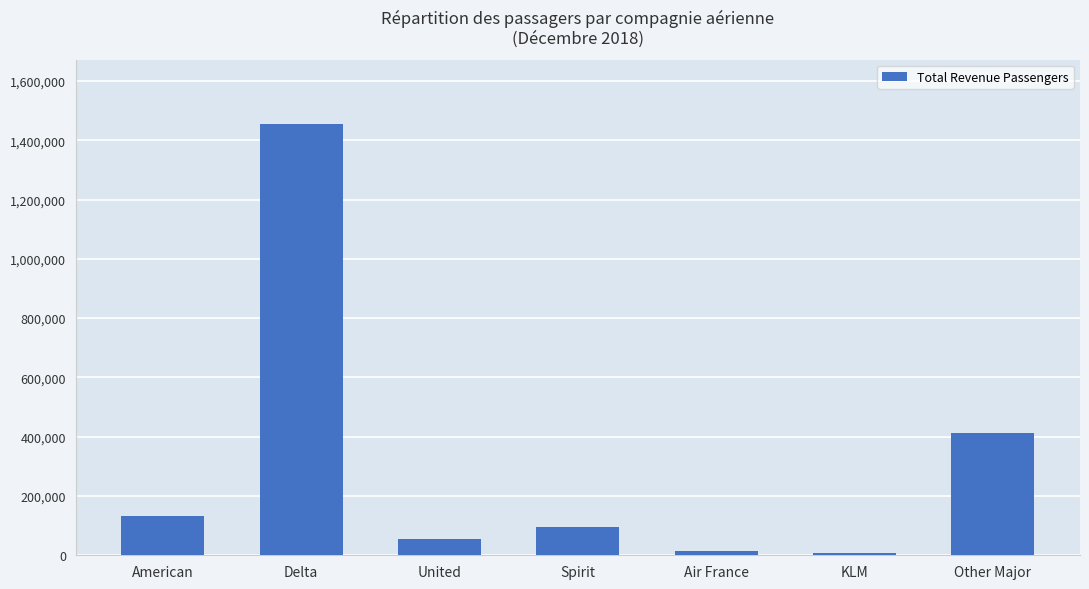

Which category has the highest value across all series?

Delta